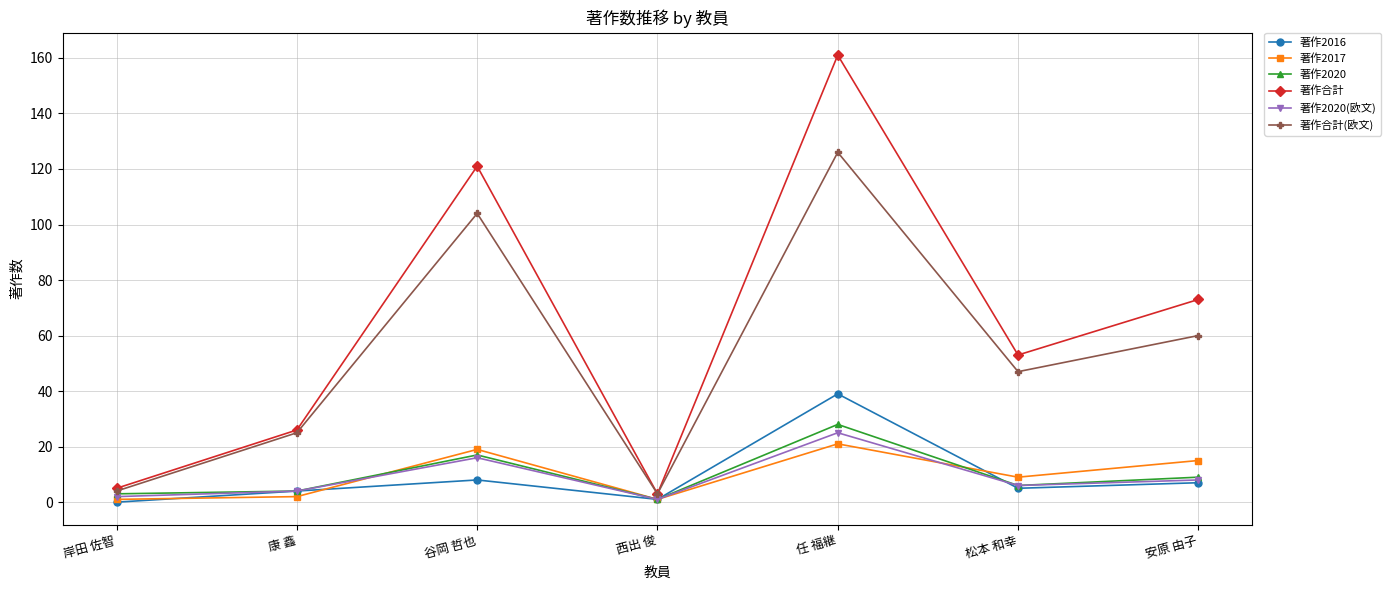

Is the value of 著作2020 at 松本 和幸 greater than the value of 著作2016 at 康 鑫?

Yes